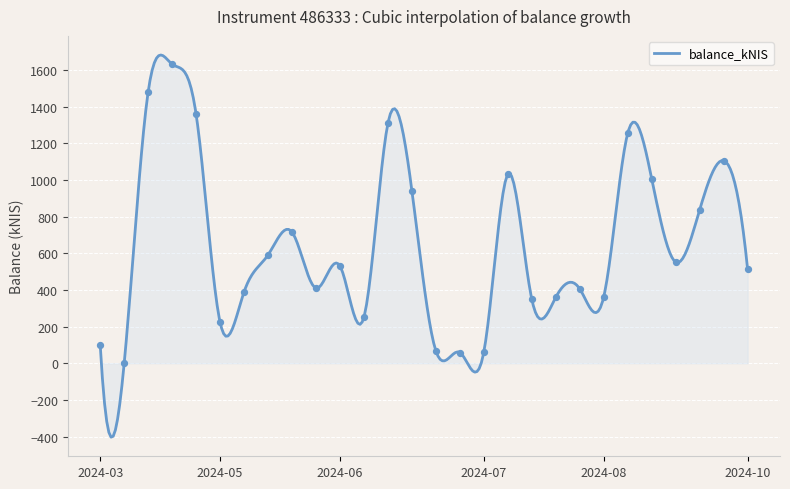

Between 2024-04-18 and 2024-10-01, which is larger?

2024-04-18